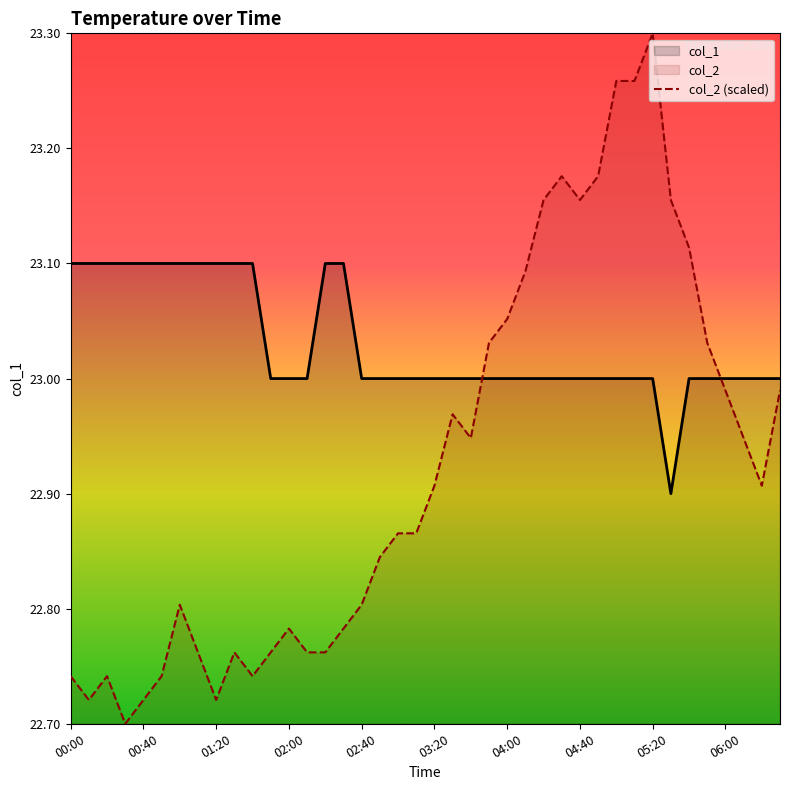

Which category has the highest value across all series?

00:00